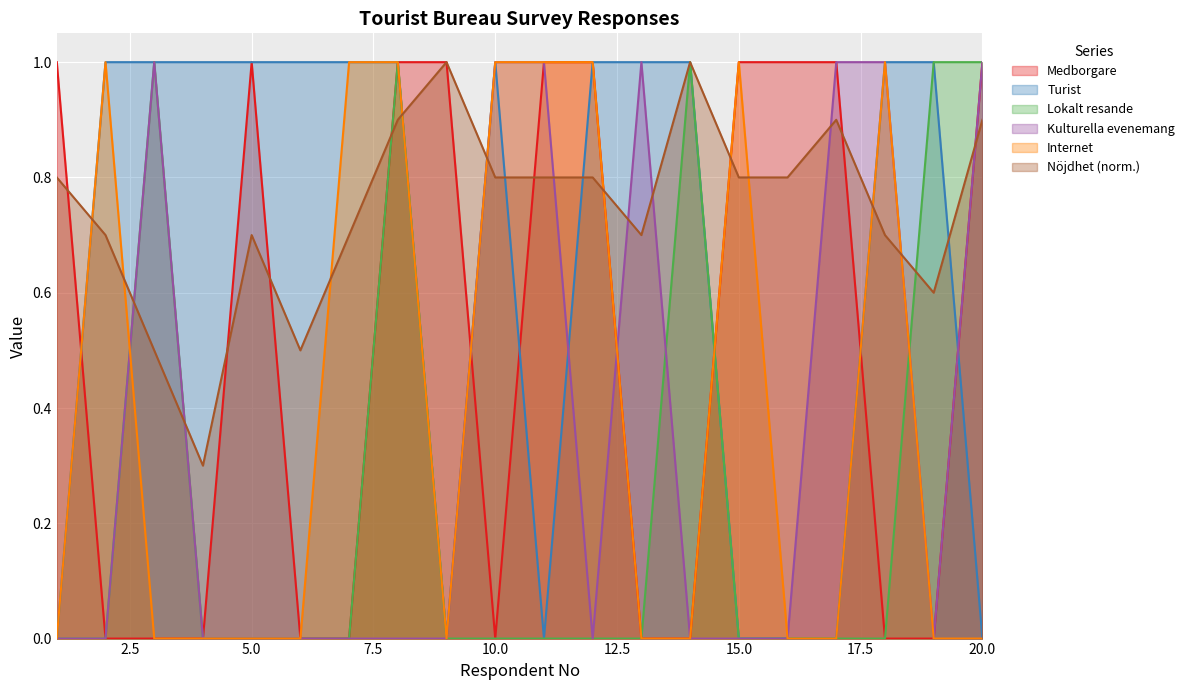

Which series has the largest total across all categories?

Nöjdhet (norm.)